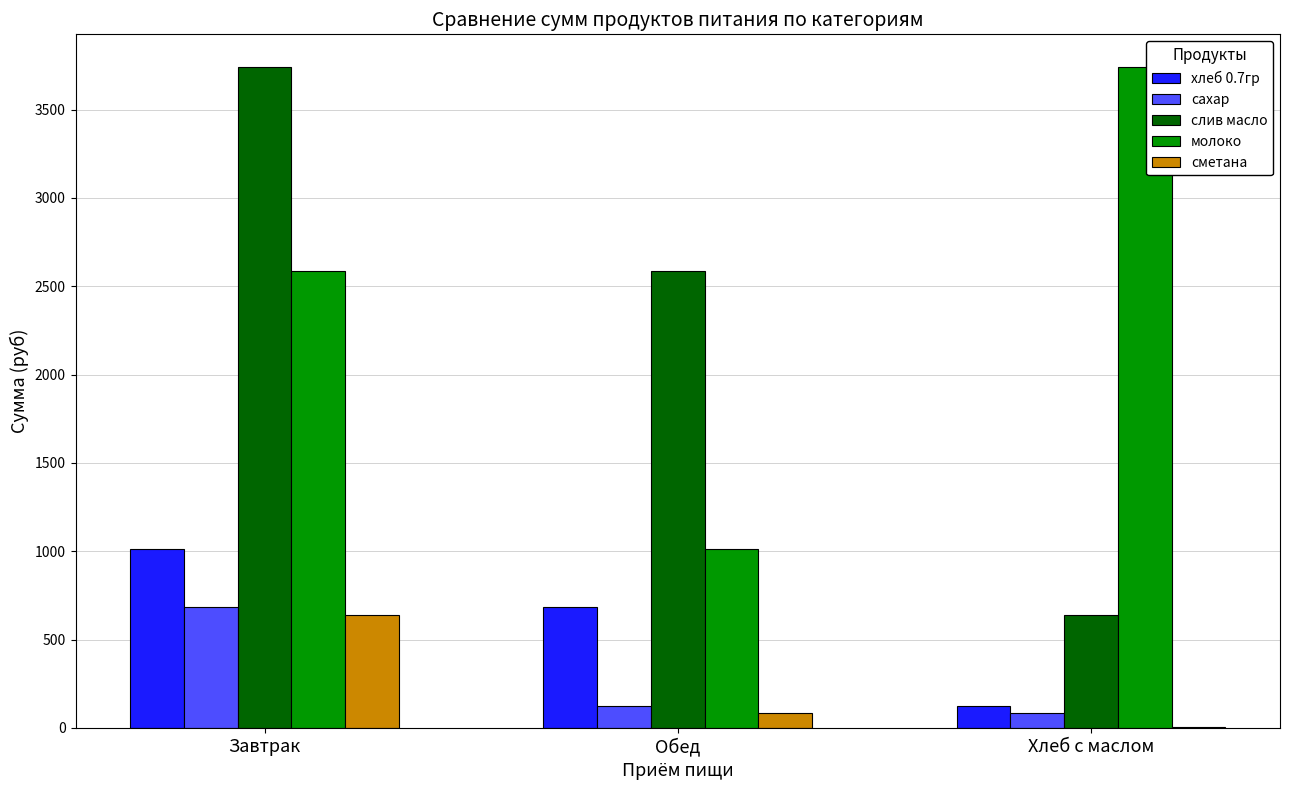

What is the highest value of the сахар series?

683.4